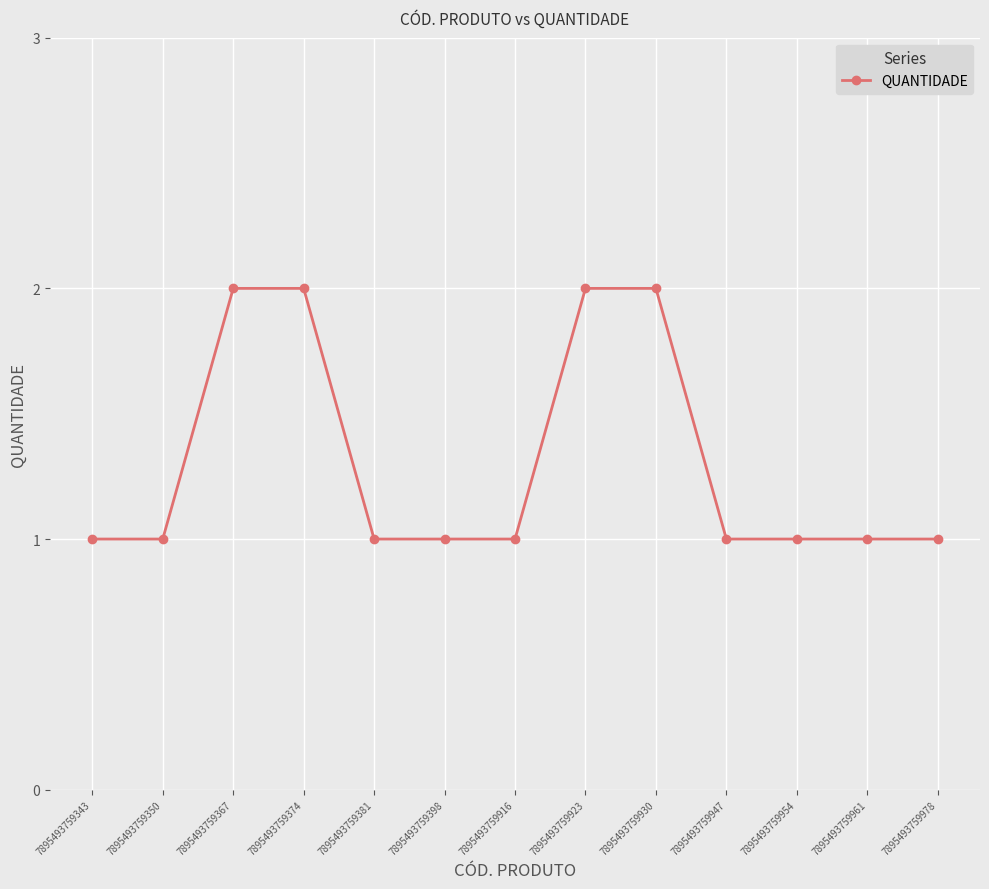

What is the ratio of the value at 7895493759916 to the value at 7895493759374?

0.5